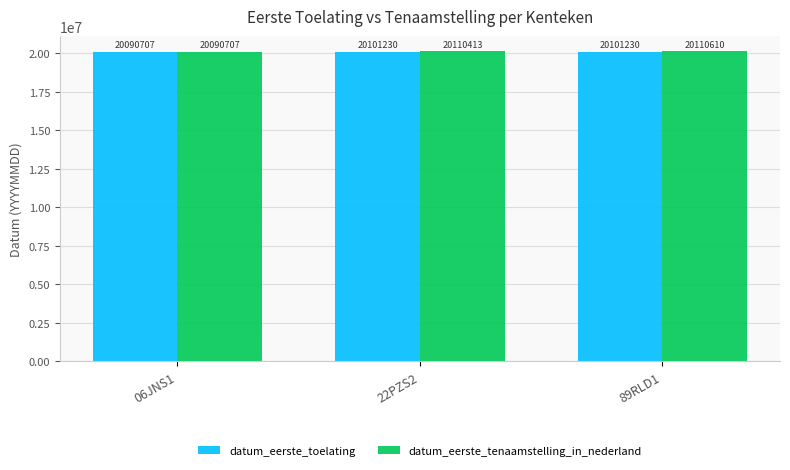

What is the difference between the maximum and minimum values in the datum_eerste_toelating series?

10523